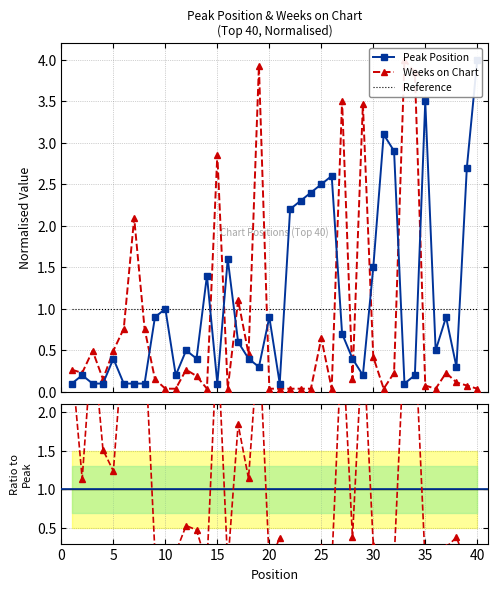

What is the difference between the maximum and minimum values in the Weeks on Chart series?

4.0